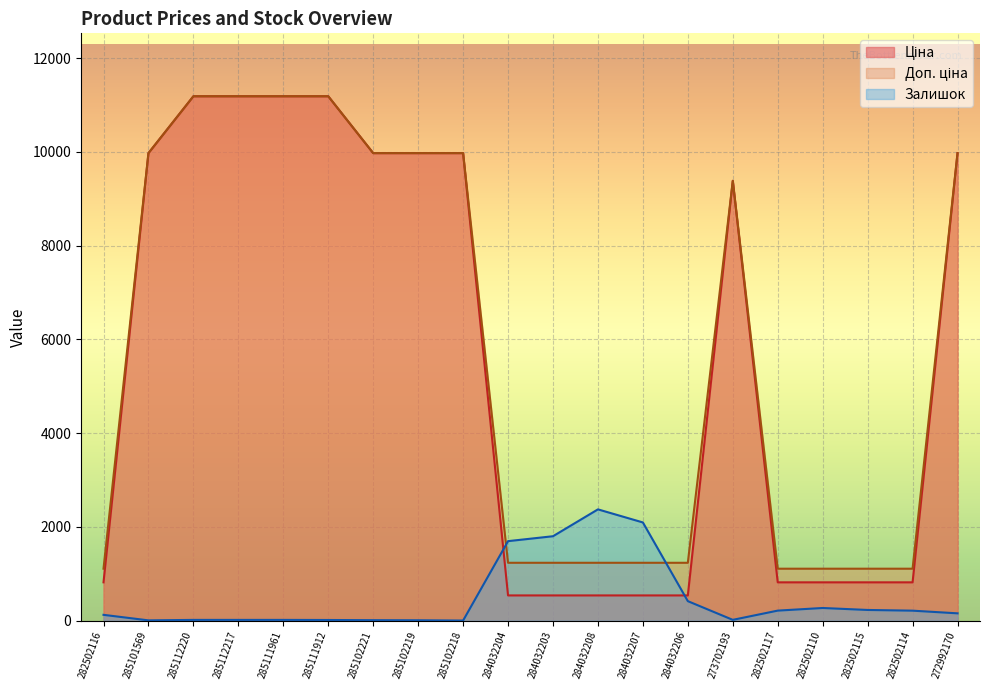

Where does the Ціна series first go above 9383?

285101569